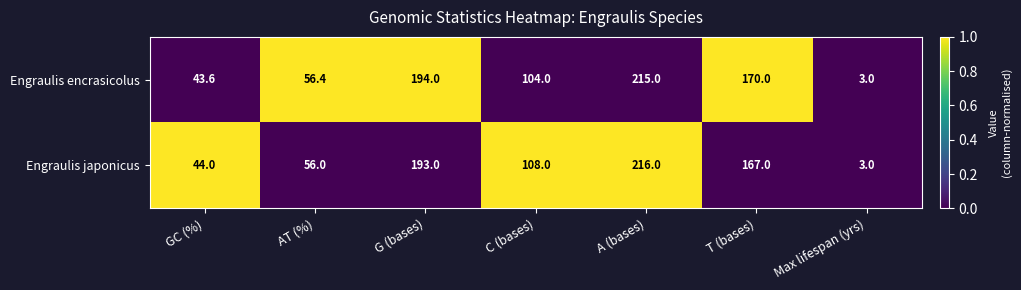

Between C (bases) and Max lifespan (yrs), which series saw the biggest shift?

Engraulis japonicus